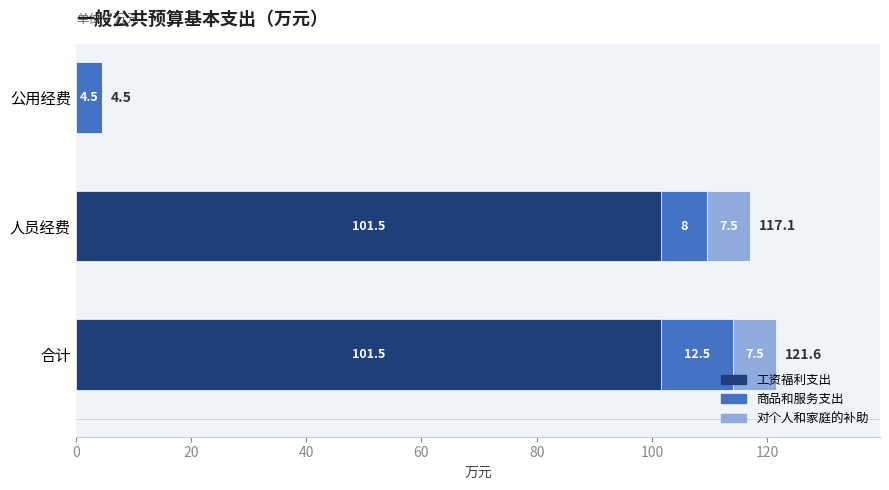

The value of 工资福利支出 at 合计 is 68.0. True or false?

False